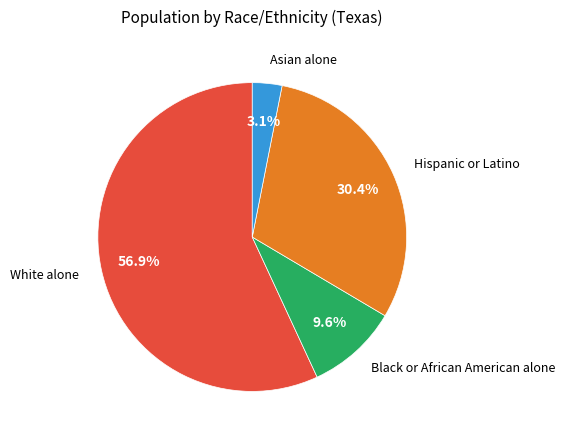

Is the sum of Black or African American alone and Asian alone greater than half?

No